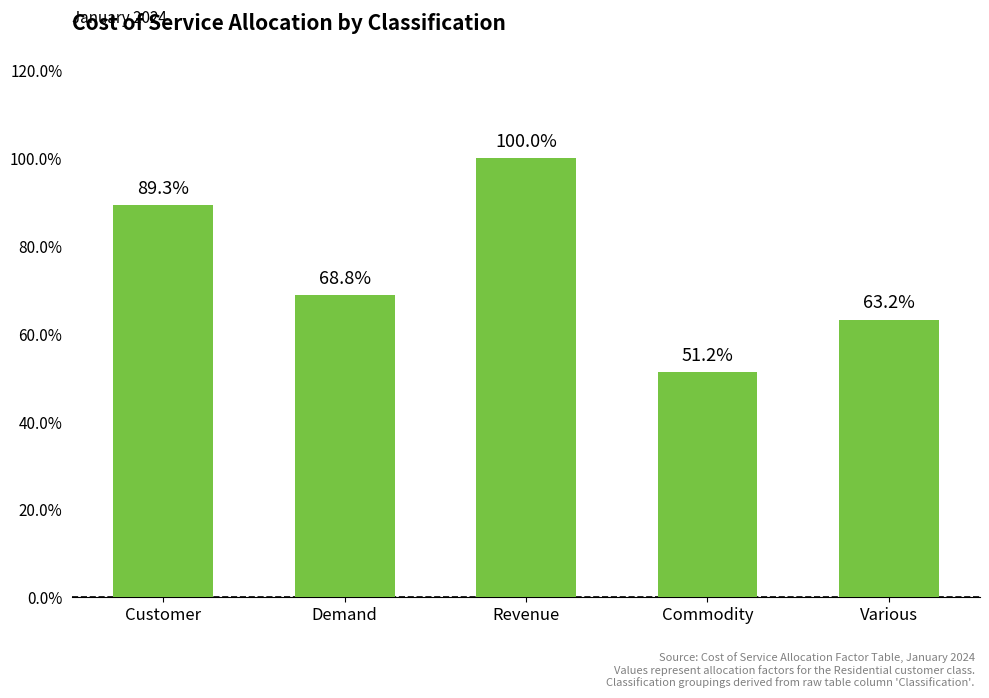

List the labels in order of value, smallest first.

Commodity, Various, Demand, Customer, Revenue